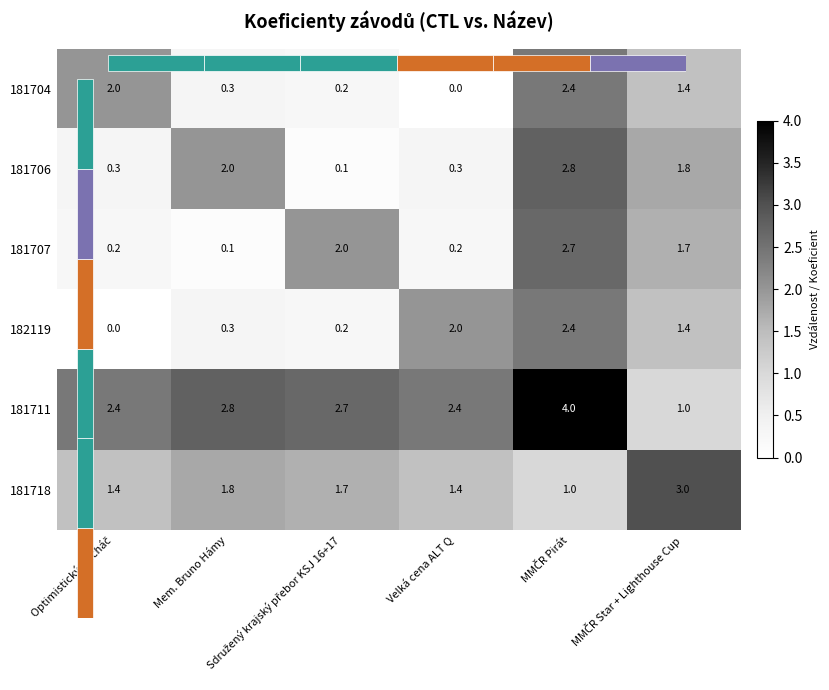

What is the difference between the highest and lowest values at Sdružený krajský přebor KSJ 16+17?

2.6